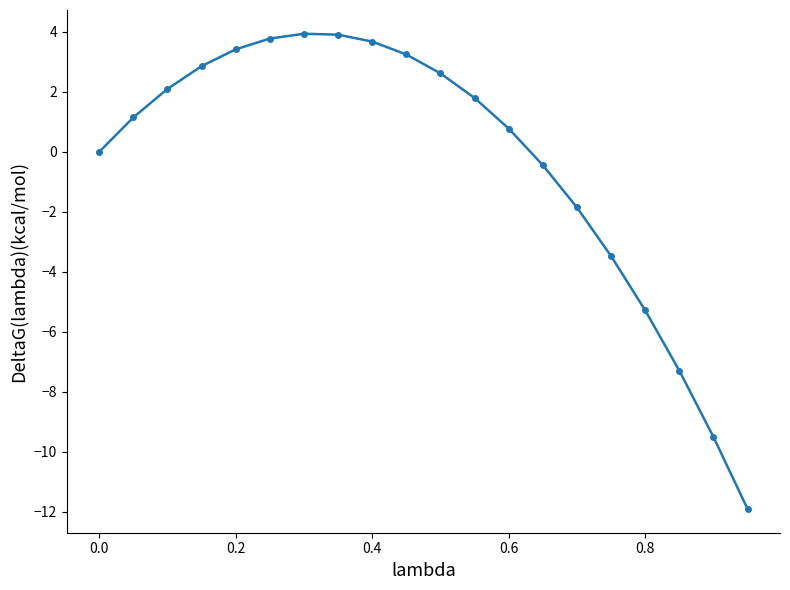

What is the difference between the maximum and minimum values?

15.8